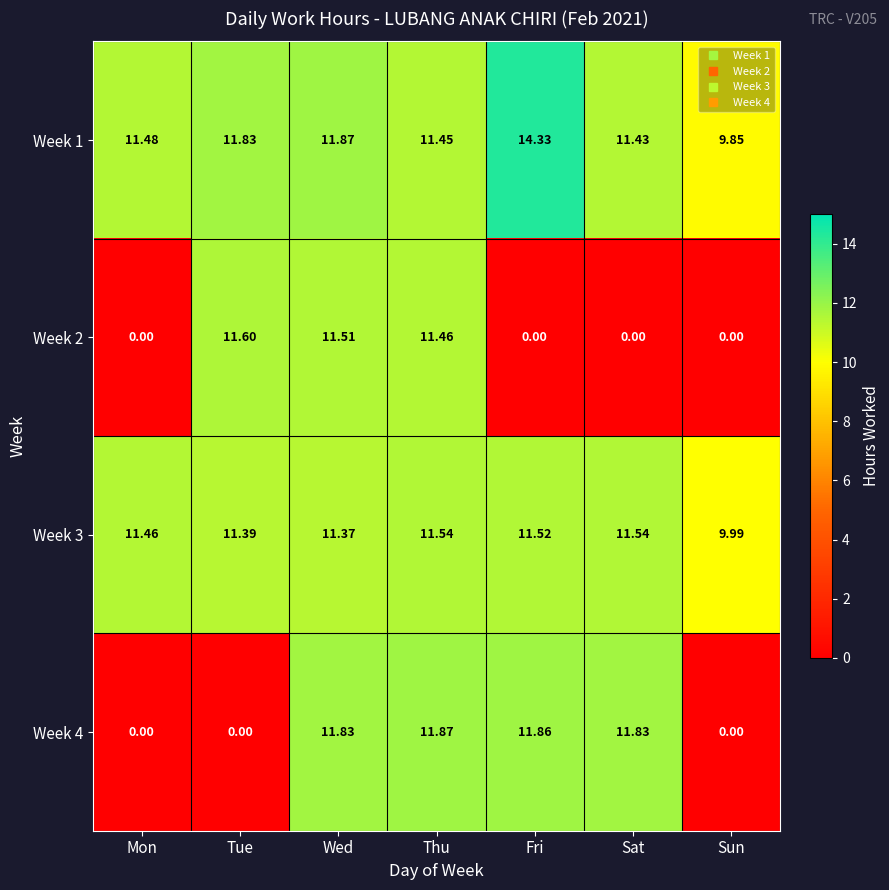

Is the value of Week 4 at Fri greater than the value of Week 1 at Mon?

Yes